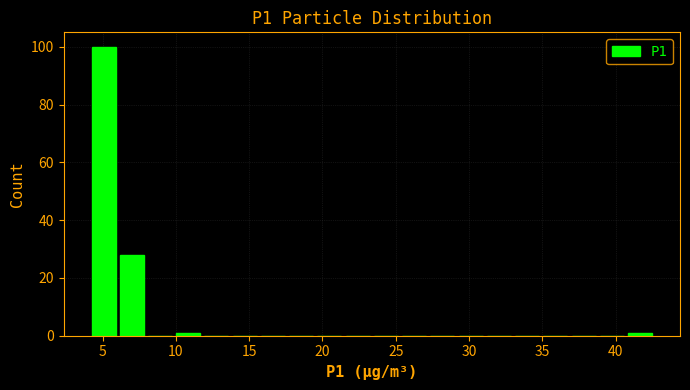

Read against the x-axis, roughly where is the centre of the tallest bar?

5.0